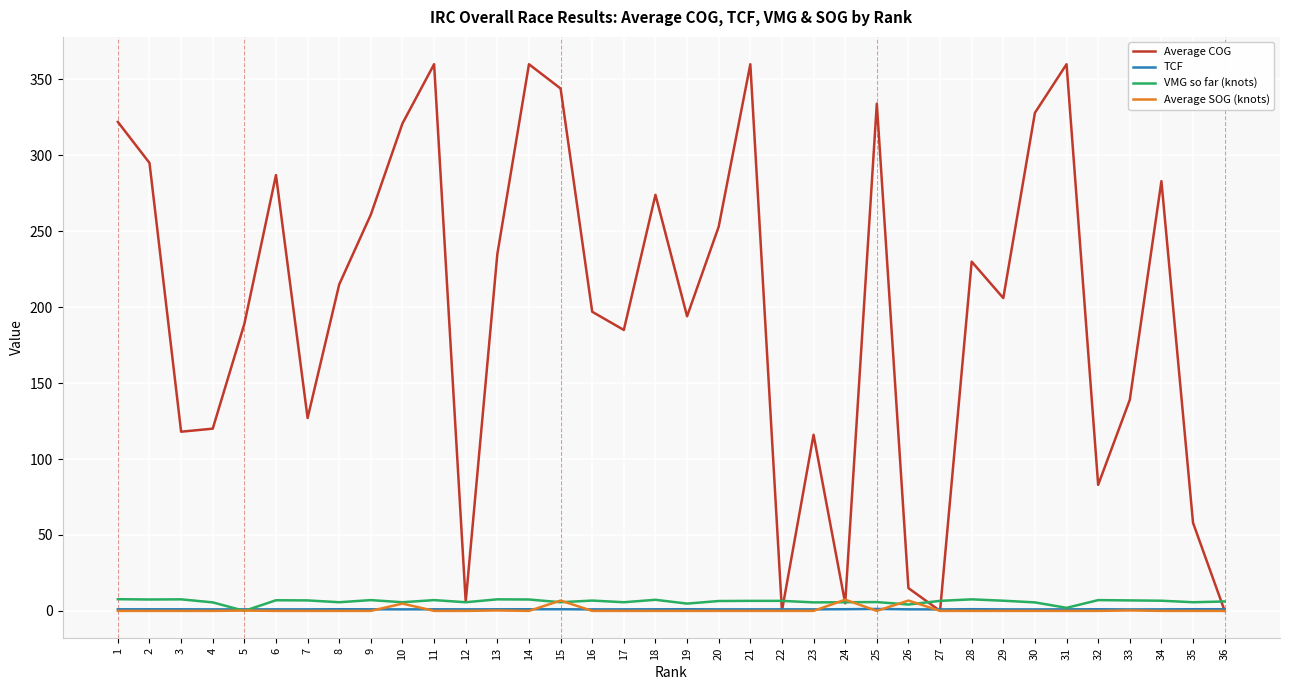

Which series has the largest total across all categories?

Average COG